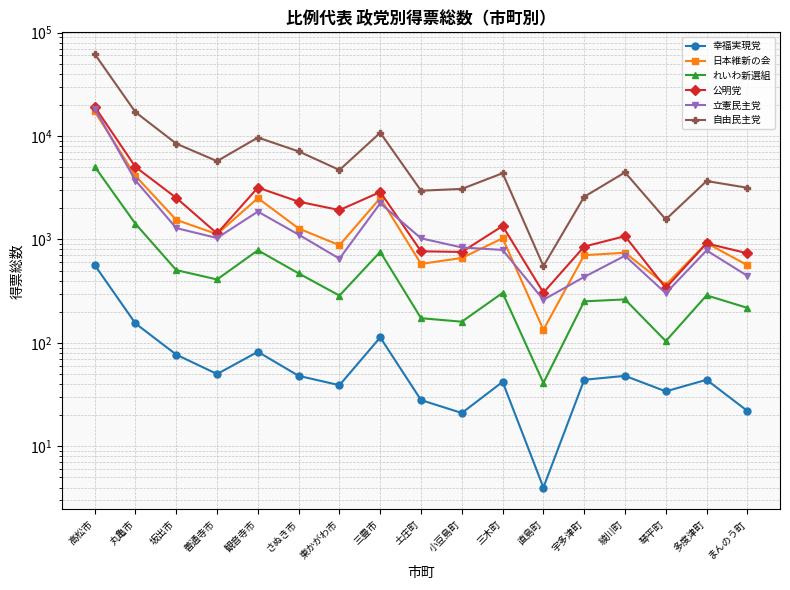

Reading left to right, what are all the values shown in this chart?

幸福実現党: 高松市=565.0	丸亀市=154.0	坂出市=77.0	善通寺市=50.0	観音寺市=82.0	さぬき市=48.0	東かがわ市=39.0	三豊市=113.0	土庄町=28.0	小豆島町=21.0	三木町=42.0	直島町=4.0	宇多津町=44.0	綾川町=48.0	琴平町=34.0	多度津町=44.0	まんのう町=22.0
日本維新の会: 高松市=17265.0	丸亀市=4106.7	坂出市=1545.4	善通寺市=1124.3	観音寺市=2509.0	さぬき市=1275.5	東かがわ市=879.0	三豊市=2511.2	土庄町=580.0	小豆島町=662.0	三木町=1026.1	直島町=134.0	宇多津町=704.1	綾川町=744.0	琴平町=364.0	多度津町=923.0	まんのう町=564.1
れいわ新選組: 高松市=5054.9	丸亀市=1414.7	坂出市=505.1	善通寺市=410.2	観音寺市=785.7	さぬき市=469.7	東かがわ市=286.4	三豊市=759.1	土庄町=173.2	小豆島町=160.3	三木町=304.3	直島町=41.0	宇多津町=252.1	綾川町=263.2	琴平町=104.0	多度津町=288.1	まんのう町=218.0
公明党: 高松市=19157.3	丸亀市=5016.0	坂出市=2521.5	善通寺市=1141.6	観音寺市=3170.5	さぬき市=2318.0	東かがわ市=1922.0	三豊市=2872.6	土庄町=768.0	小豆島町=757.0	三木町=1349.0	直島町=306.0	宇多津町=853.0	綾川町=1076.0	琴平町=340.0	多度津町=915.0	まんのう町=735.0
立憲民主党: 高松市=18372.8	丸亀市=3710.9	坂出市=1286.7	善通寺市=1032.5	観音寺市=1858.4	さぬき市=1112.7	東かがわ市=651.7	三豊市=2236.1	土庄町=1025.2	小豆島町=836.5	三木町=791.4	直島町=261.0	宇多津町=434.1	綾川町=695.4	琴平町=302.1	多度津町=783.1	まんのう町=445.0
自由民主党: 高松市=62005.5	丸亀市=16985.6	坂出市=8431.2	善通寺市=5713.7	観音寺市=9661.1	さぬき市=7097.6	東かがわ市=4691.6	三豊市=10754.7	土庄町=2959.7	小豆島町=3078.5	三木町=4368.9	直島町=552.0	宇多津町=2585.4	綾川町=4447.4	琴平町=1560.0	多度津町=3668.9	まんのう町=3158.7